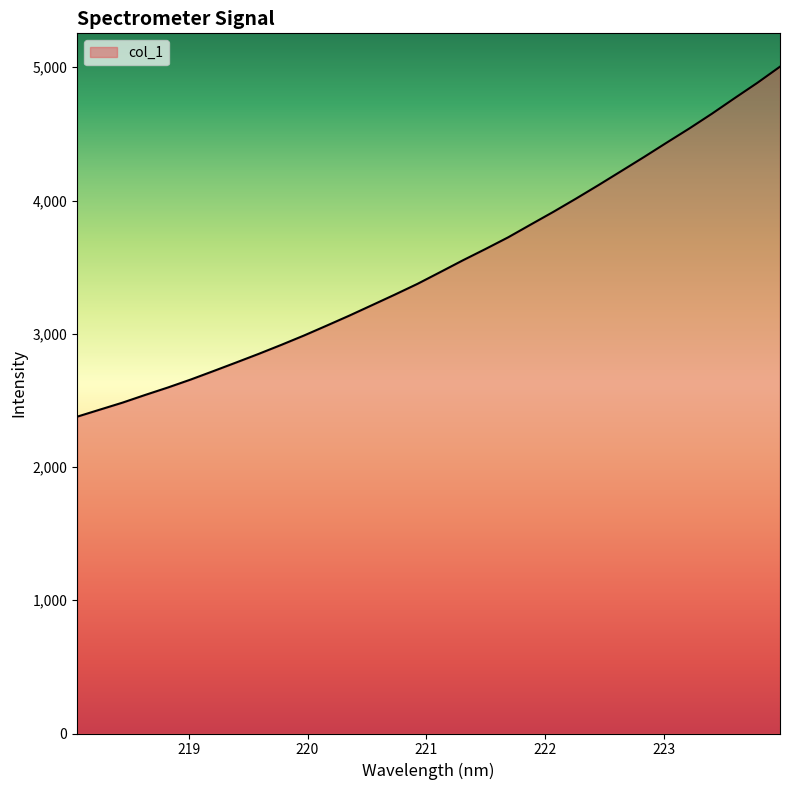

What is the difference between the maximum and second lowest values?

2573.9